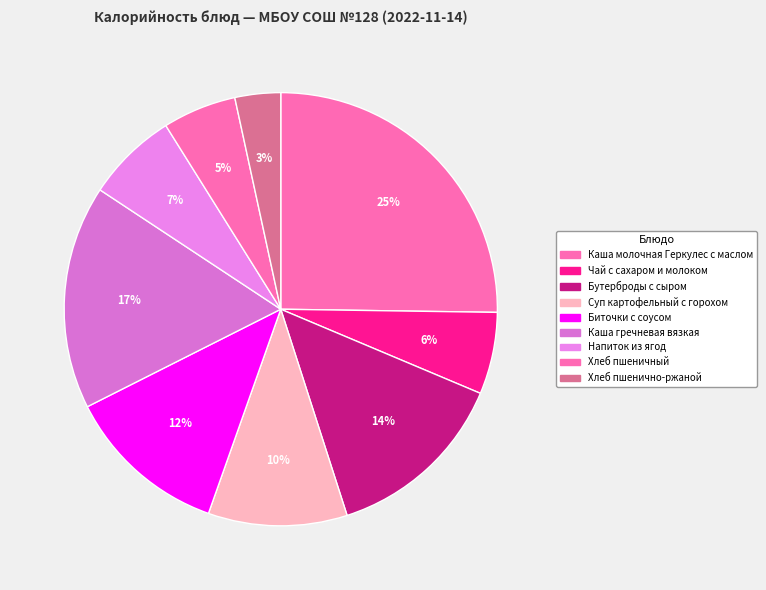

Is there any slice that represents more than half of the pie?

No